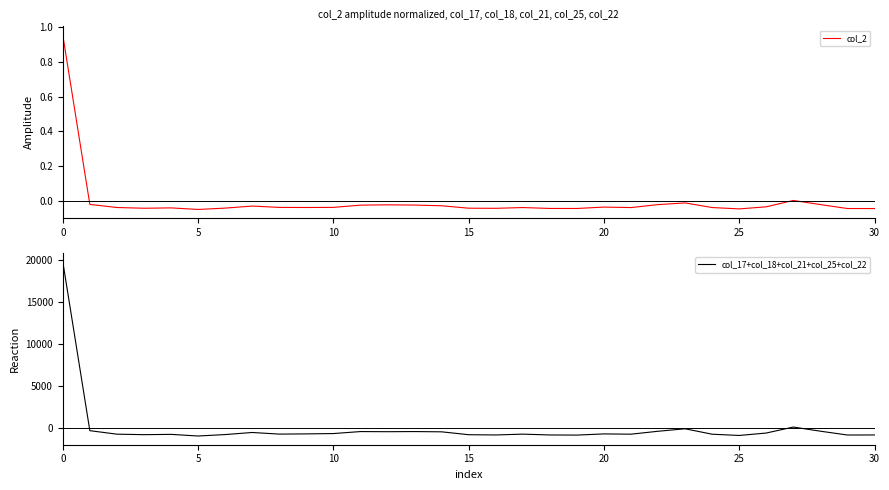

True or false: col_2 has a value of -0.0 at 29.

False